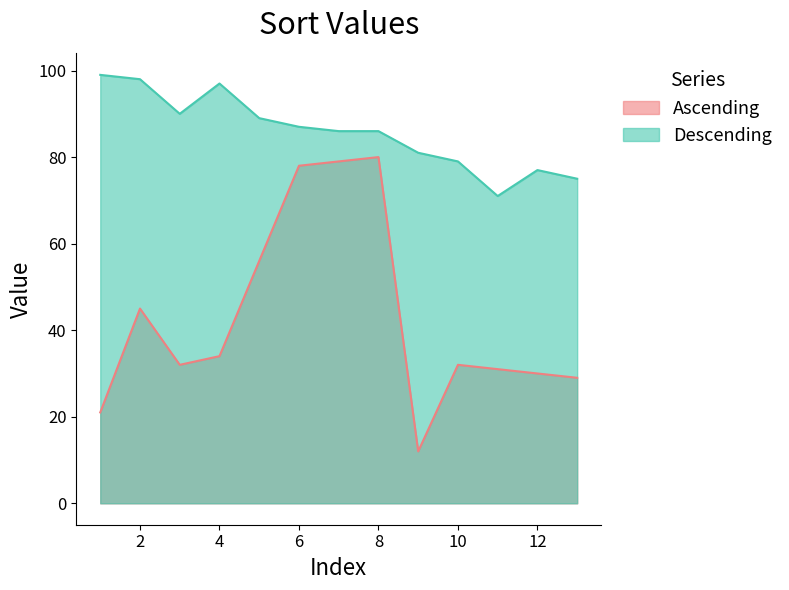

What is the sum of all Descending values?

1115